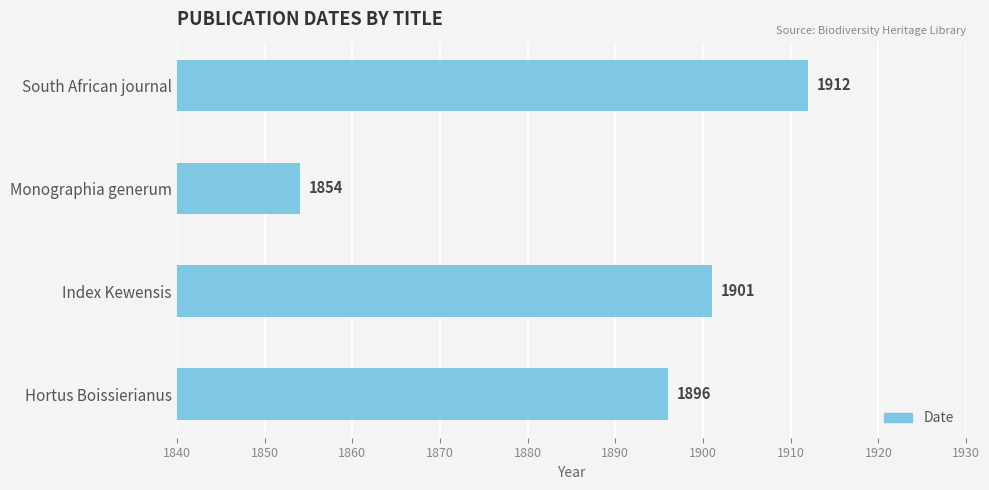

Which label corresponds to the largest value in the chart?

South African journal